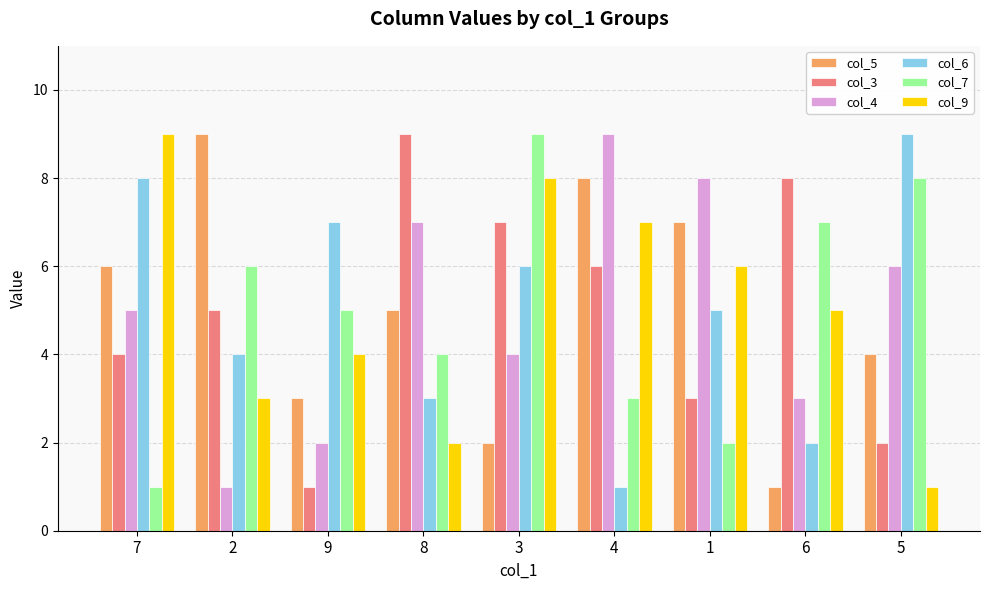

What is the sum of the col_9 values at 1 and 9?

10